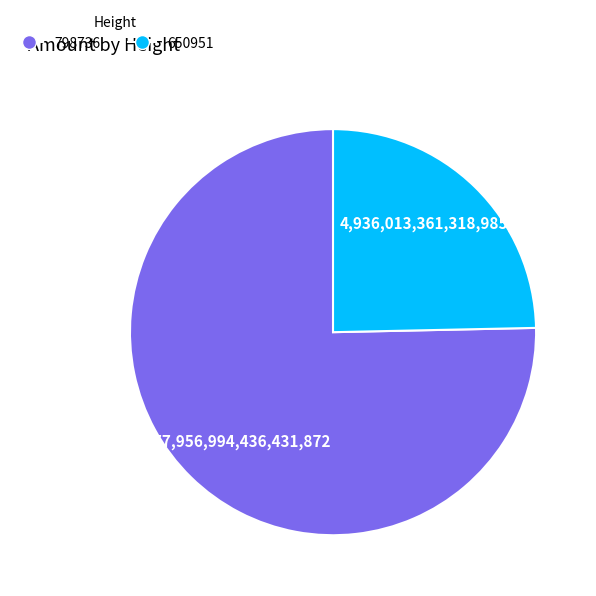

How many segments does this pie chart have?

2